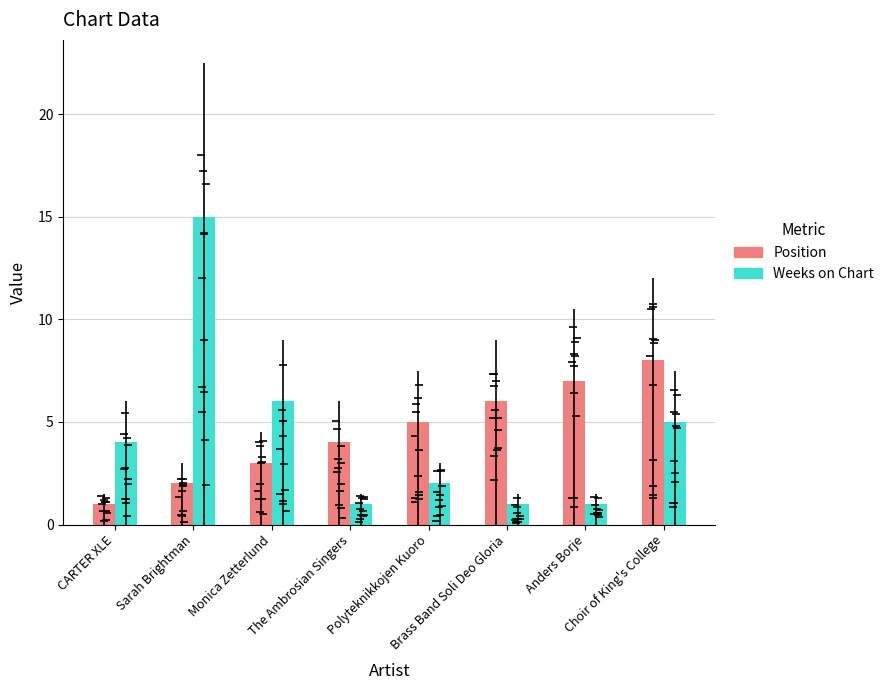

What is the label of the 2nd bar from the left?

Sarah Brightman